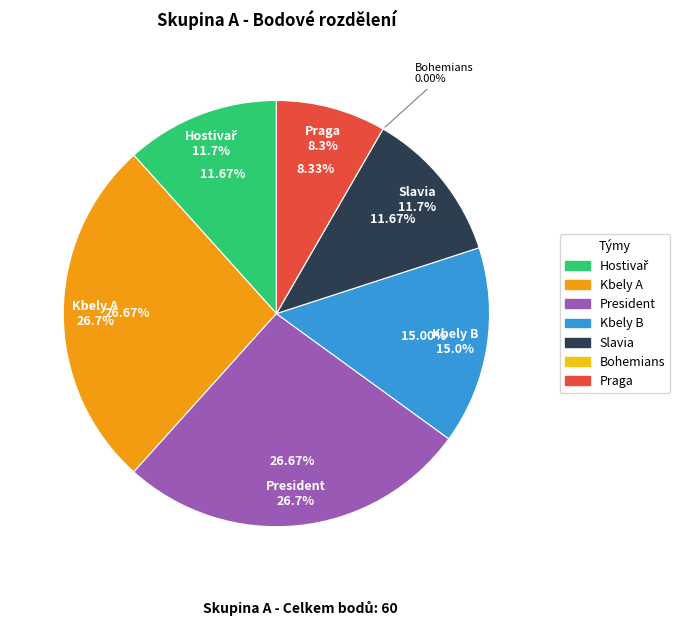

Is it true that Praga is 8% of the pie?

True